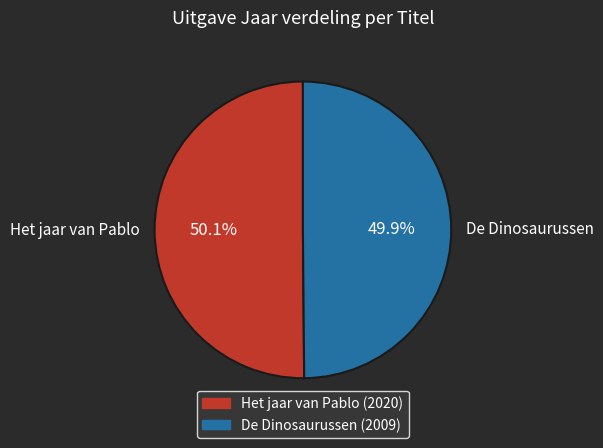

True or false: Het jaar van Pablo accounts for 50% of the total.

True